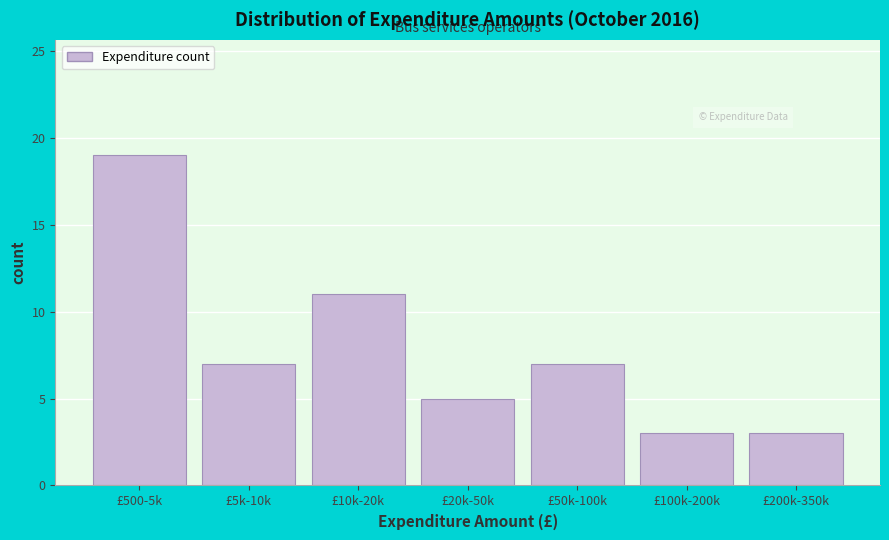

Reading right to left, extract all data points from this chart.

£200k-350k=3	£100k-200k=3	£50k-100k=7	£20k-50k=5	£10k-20k=11	£5k-10k=7	£500-5k=19